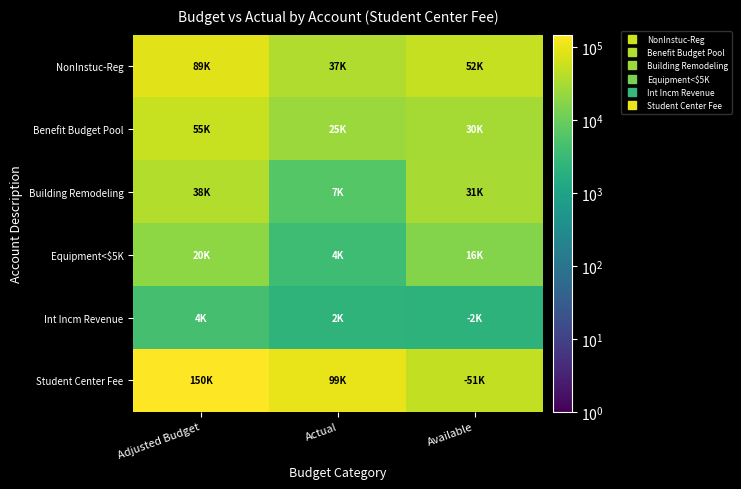

Which series has the largest range (max minus min)?

Student Center Fee